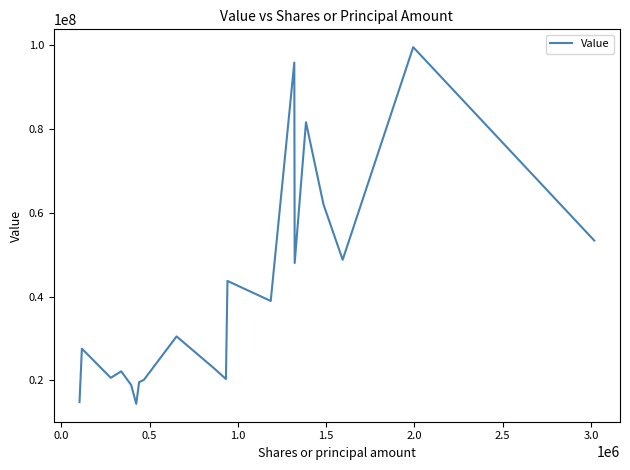

What is the smallest value displayed?

14387000